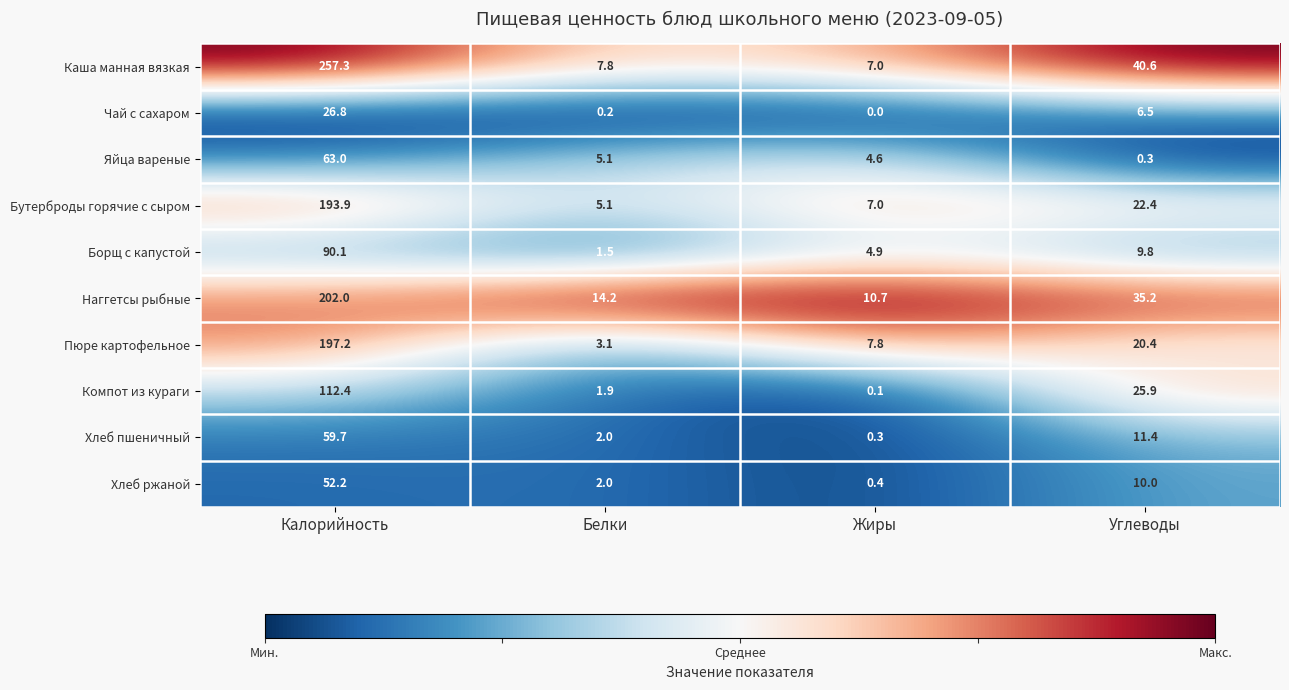

The value of Хлеб ржаной at Белки is 3.6. True or false?

False